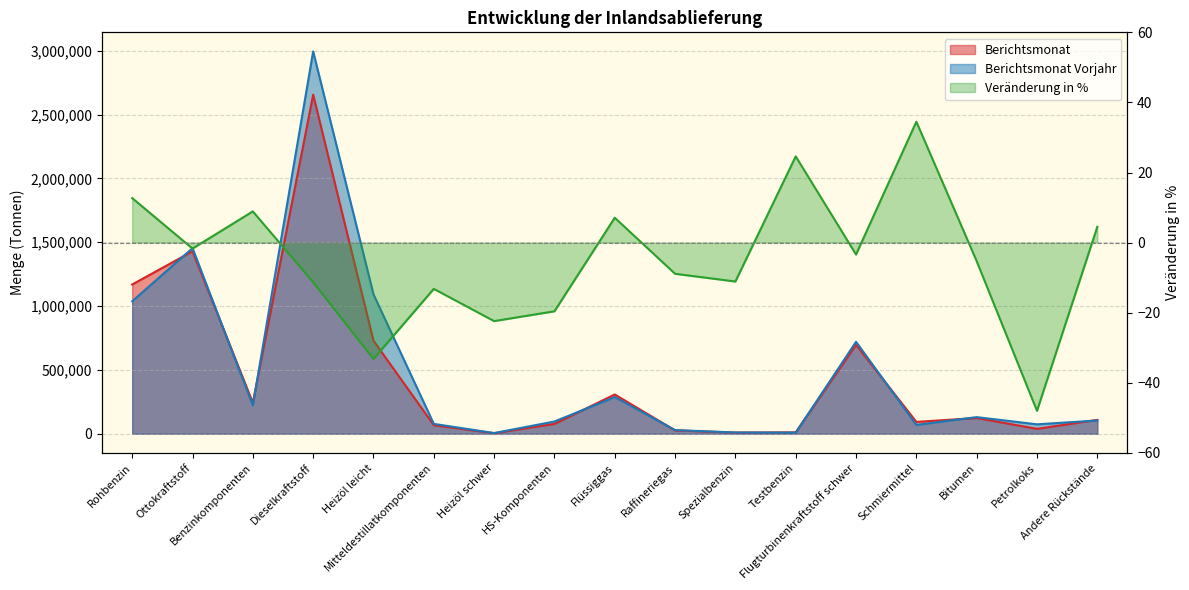

Reading right to left, extract all data points from this chart.

Berichtsmonat: 108623.0	38450.0	123383.0	93050.0	696296.0	11067.0	9059.0	26344.0	307776.0	77074.0	4322.0	67187.0	729255.0	2656277.0	242745.0	1429428.0	1169348.0
Berichtsmonat Vorjahr: 103906.0	73951.0	130311.0	69178.0	720442.0	8884.0	10191.0	28910.0	287505.0	95916.0	5570.0	77389.0	1092390.0	2995016.0	222954.0	1454136.0	1037885.0
Veränderung in %: 4.5	-48.0	-5.3	34.5	-3.4	24.6	-11.1	-8.9	7.1	-19.6	-22.4	-13.2	-33.2	-11.3	8.9	-1.7	12.7